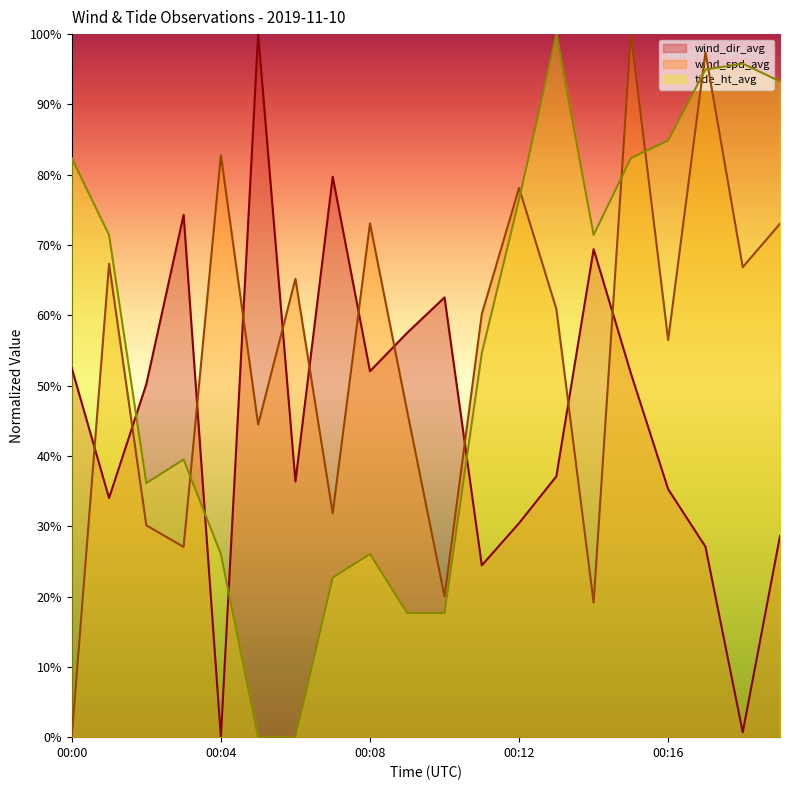

How many interior local peaks does the tide_ht_avg series have?

4